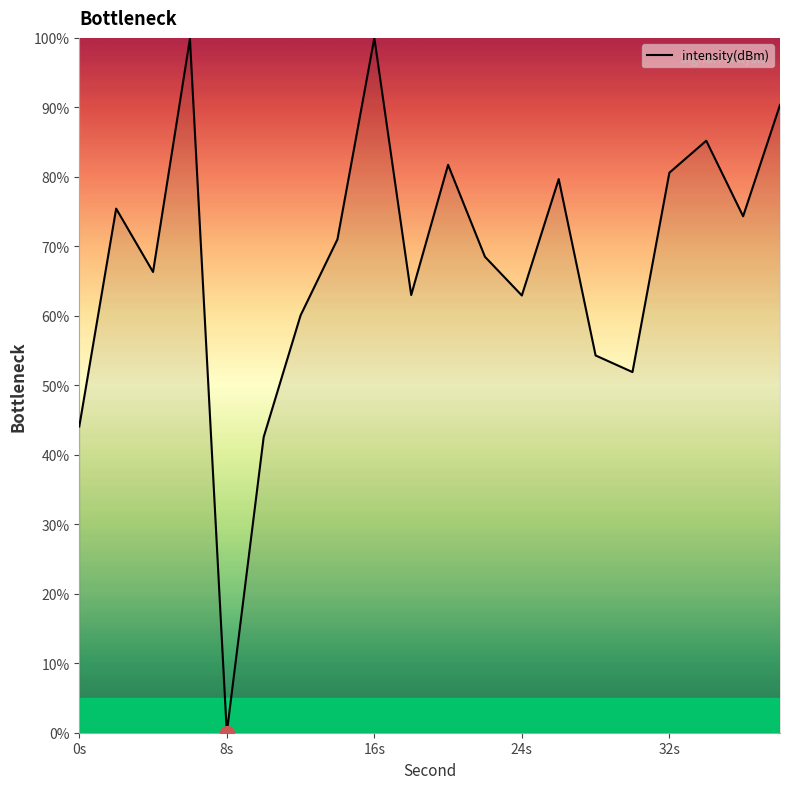

Does the chart have visible grid lines?

No